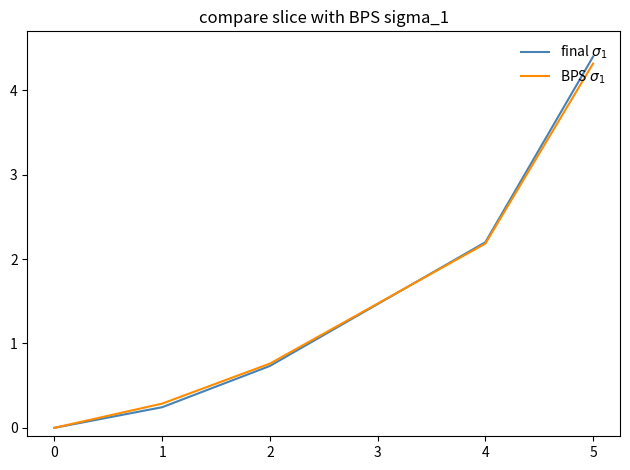

Between 3 and 4, which series saw the biggest shift?

final $\sigma_1$